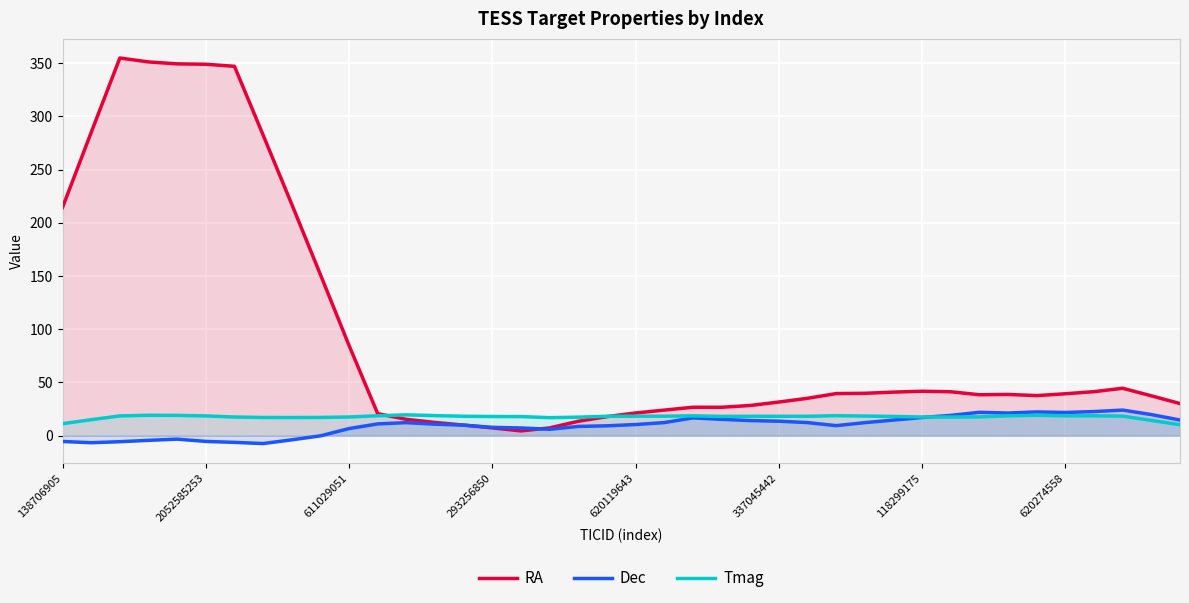

Count the number of categories in the chart.

40